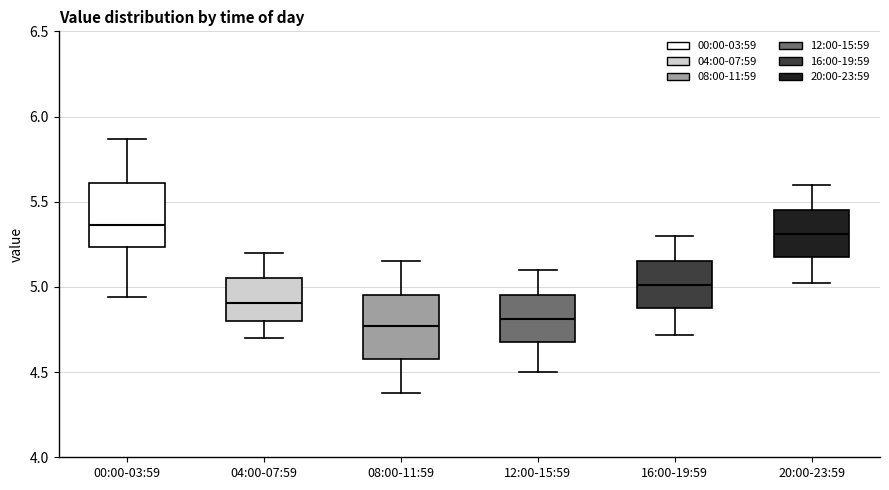

Reading left to right, transcribe this box plot: for each box, give where its median line is, the range the box spans, and where its two whiskers end, as read against the y-axis. The values are not printed on the chart, so give them approximately, as read against the axis.

00:00-03:59: median 5.35, box 5.25 to 5.60, whiskers 4.95 to 5.85
04:00-07:59: median 4.90, box 4.80 to 5.05, whiskers 4.70 to 5.20
08:00-11:59: median 4.75, box 4.60 to 4.95, whiskers 4.40 to 5.15
12:00-15:59: median 4.80, box 4.70 to 4.95, whiskers 4.50 to 5.10
16:00-19:59: median 5.00, box 4.90 to 5.15, whiskers 4.70 to 5.30
20:00-23:59: median 5.30, box 5.20 to 5.45, whiskers 5.00 to 5.60